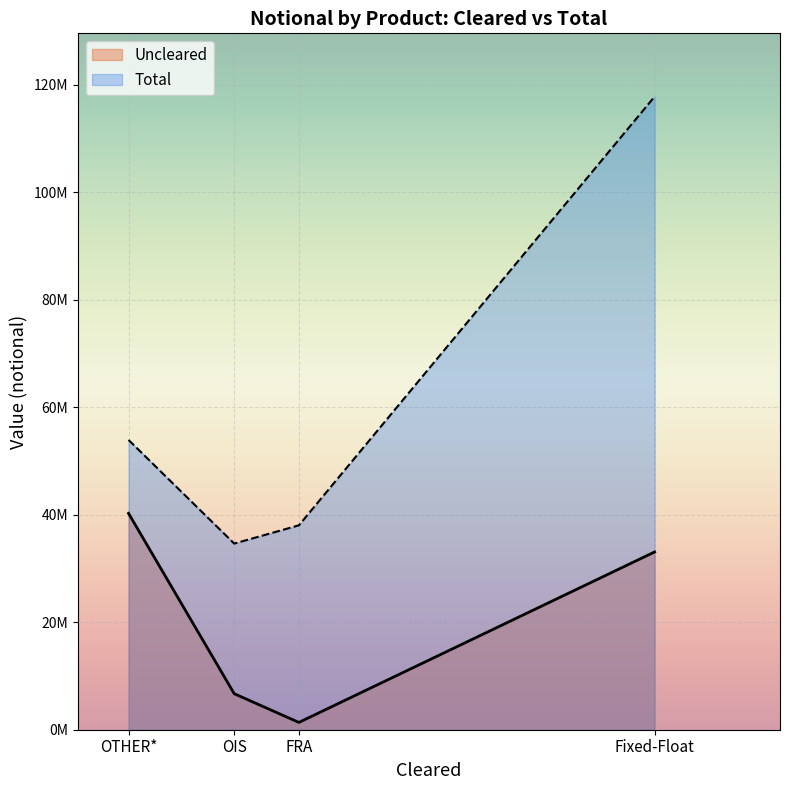

Does the chart display data point markers on the line(s)?

No